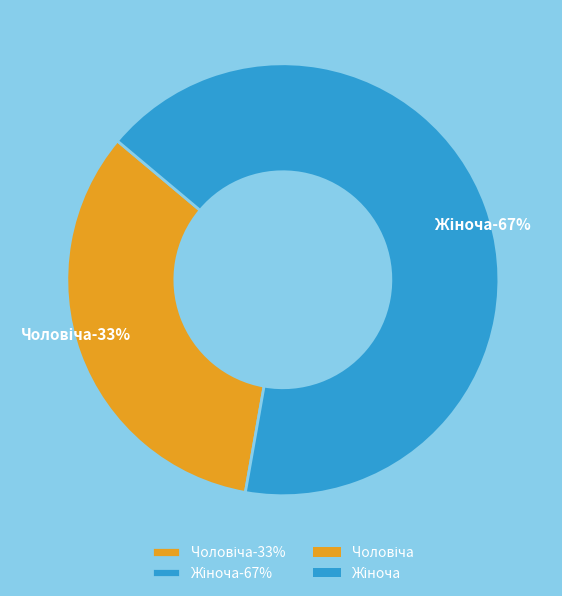

How many slices are in this pie chart?

2